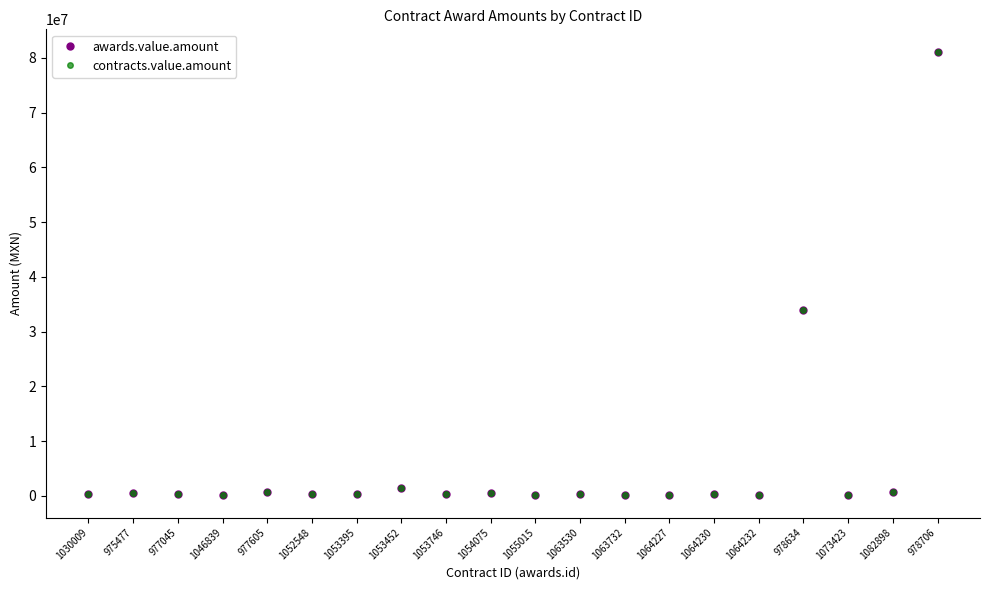

What is the difference between the maximum and second lowest values in the awards.value.amount series?

81007863.8